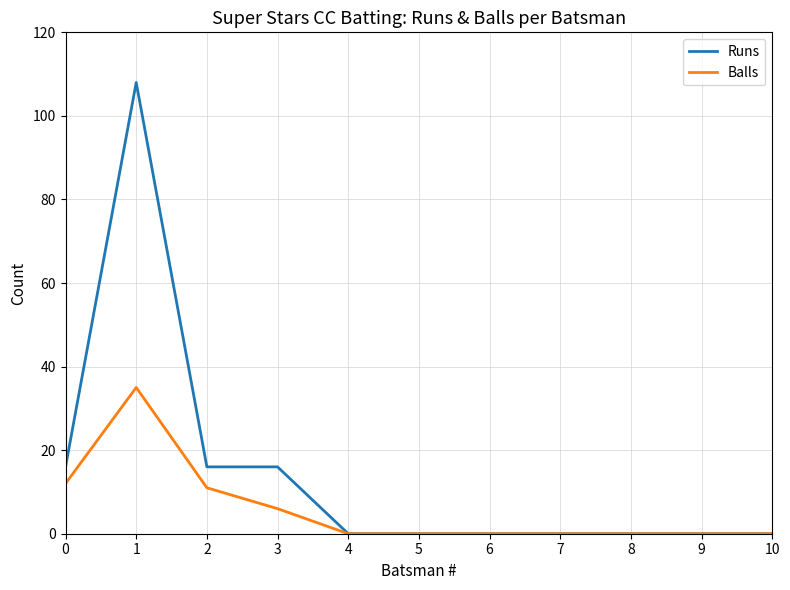

What is the highest value of the Runs series?

108